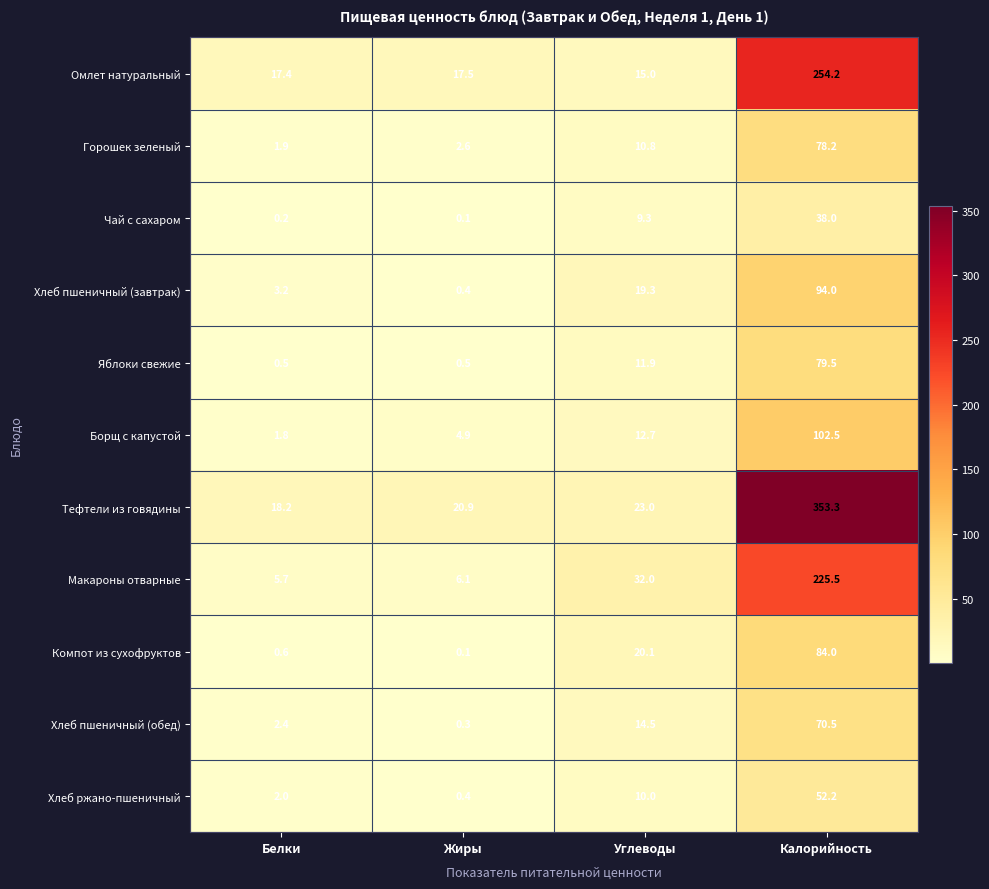

True or false: Борщ с капустой has a value of 2.5 at Белки.

False